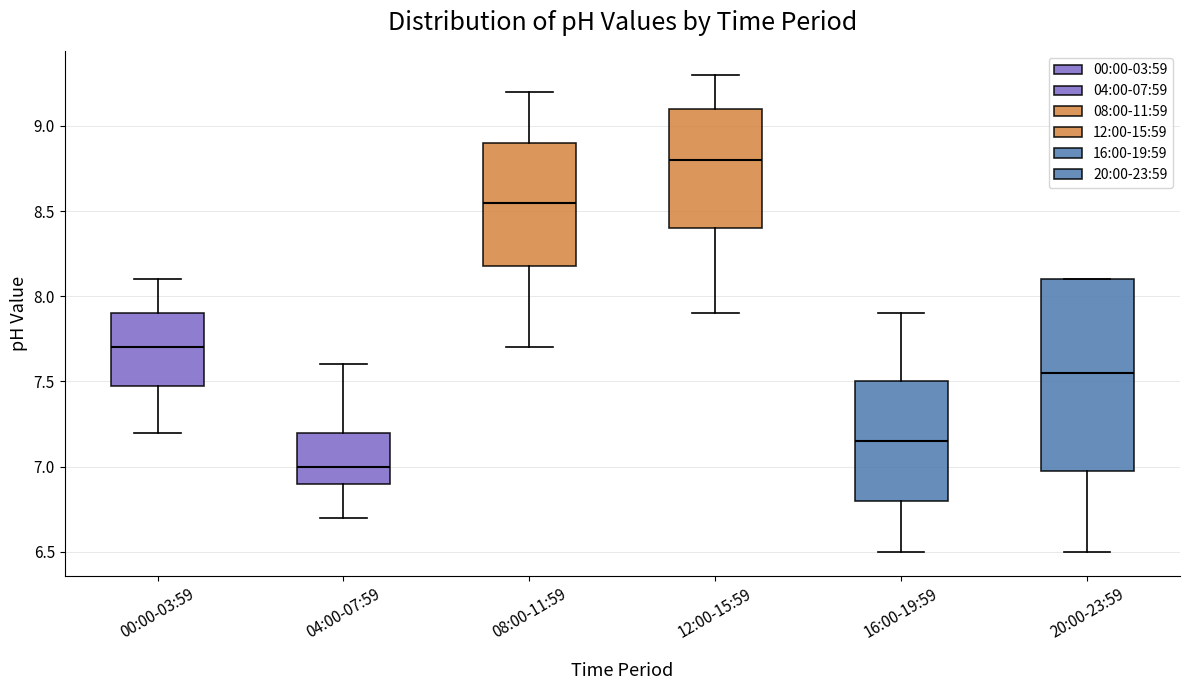

Where does the upper whisker of the box for 12:00-15:59 end on the y-axis? The values are not printed on the chart, so give them approximately, as read against the axis.

9.30